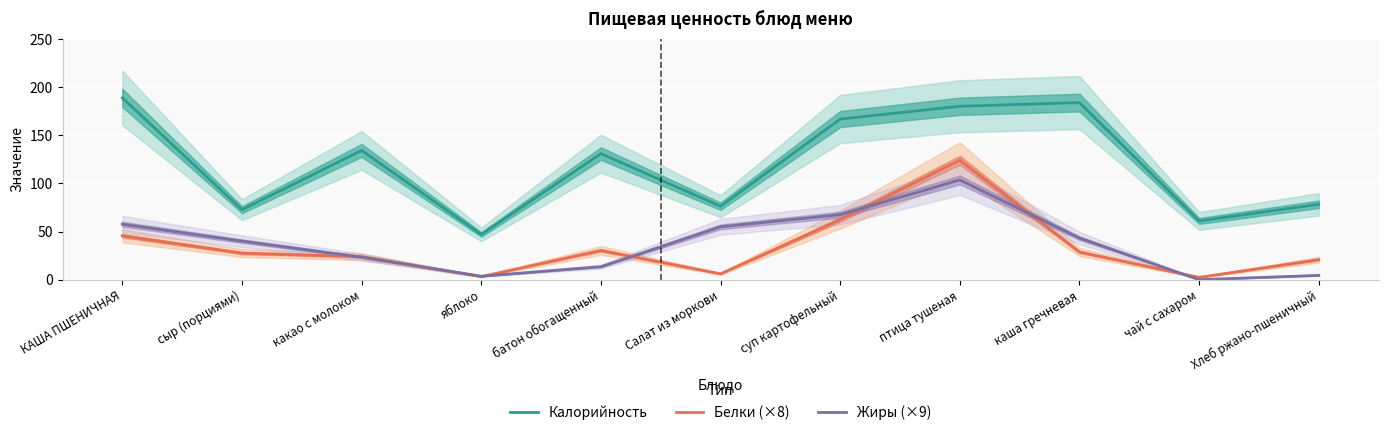

In Калорийность, how many points are higher than both neighbors (excluding endpoints)?

3